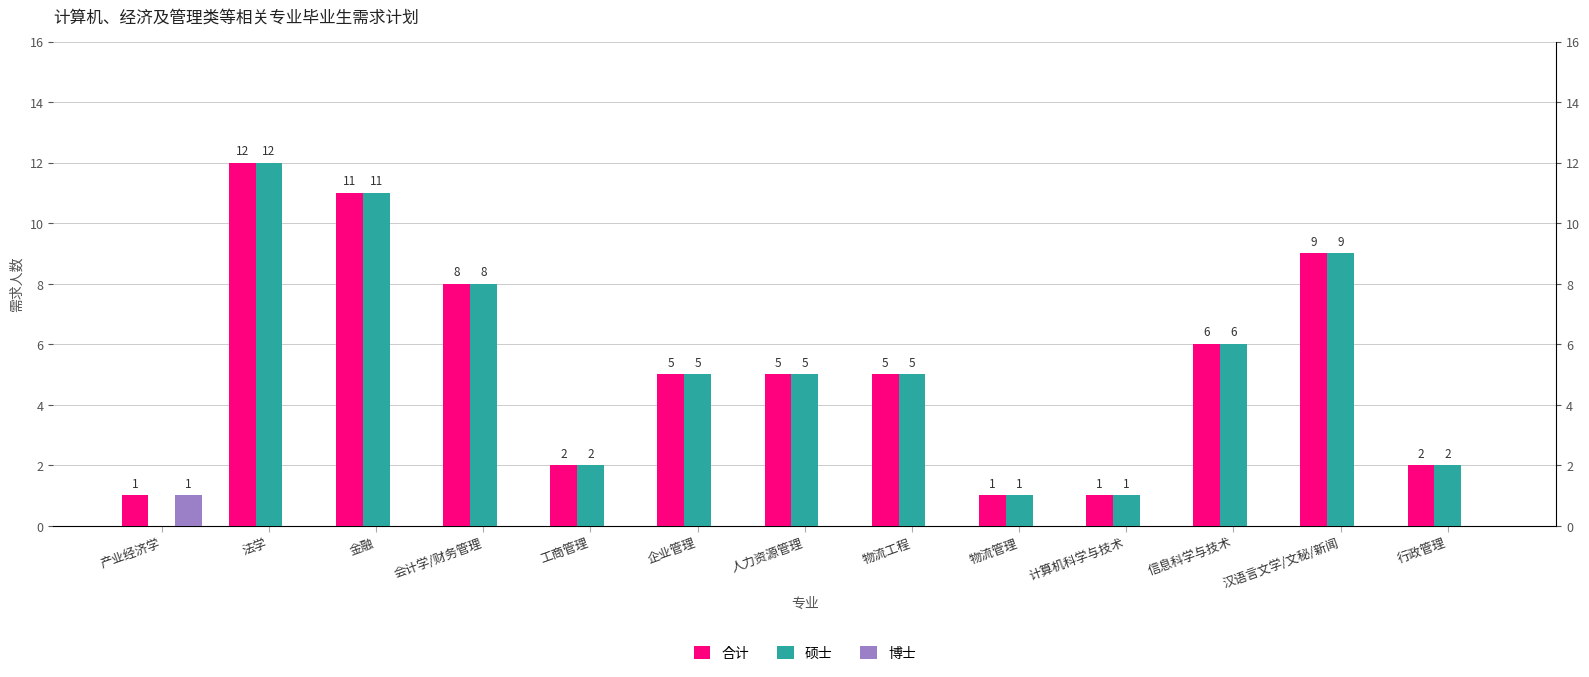

How many values in the 合计 series are below 5?

5